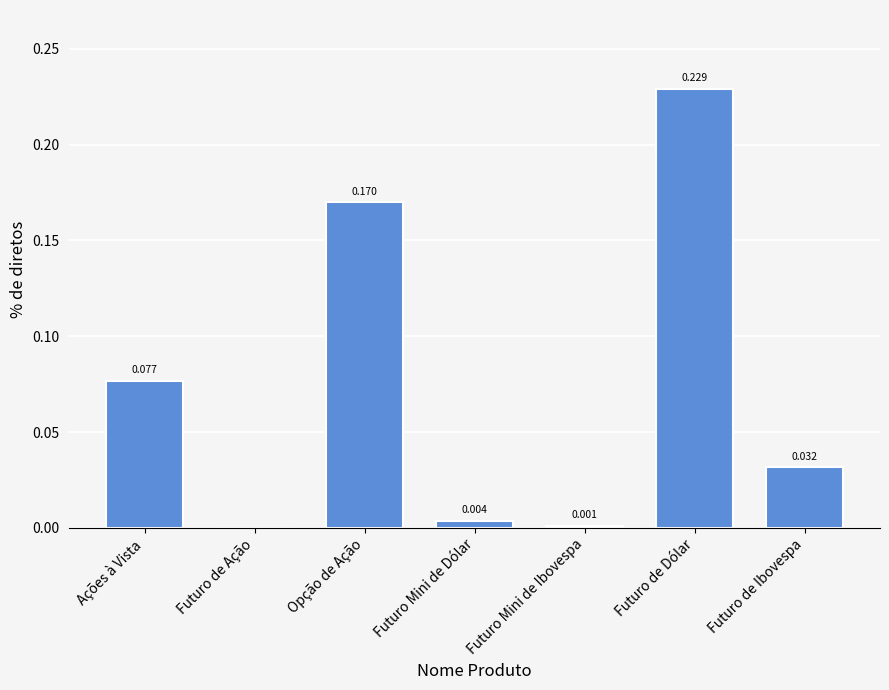

Between Futuro Mini de Dólar and Futuro de Dólar, which is larger?

Futuro de Dólar